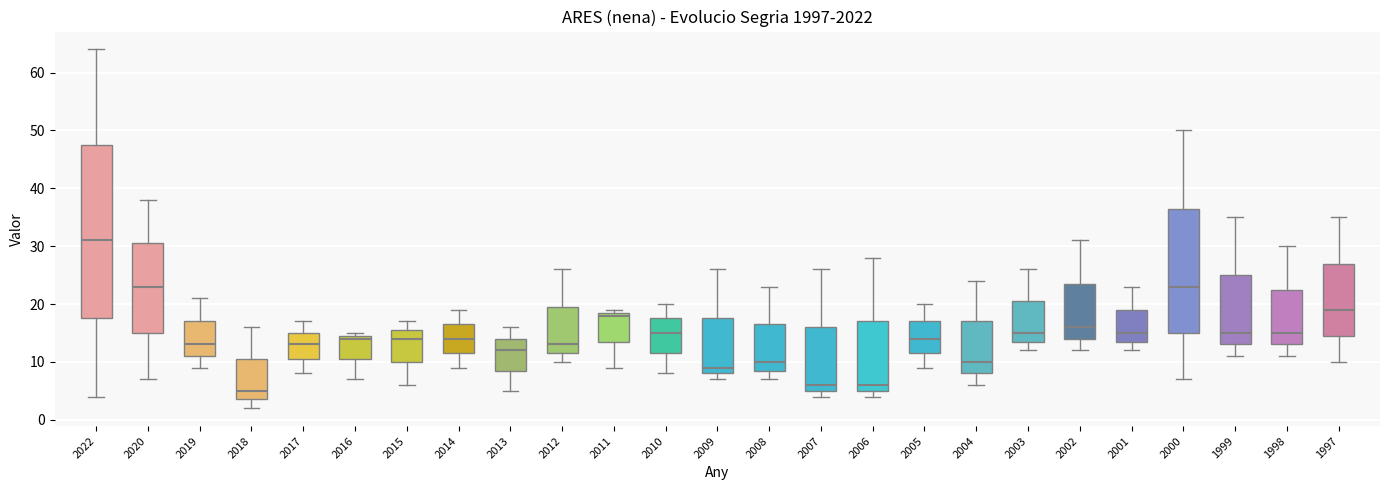

Where does the upper whisker of the box at x = 2006 end on the y-axis? The values are not printed on the chart, so give them approximately, as read against the axis.

28